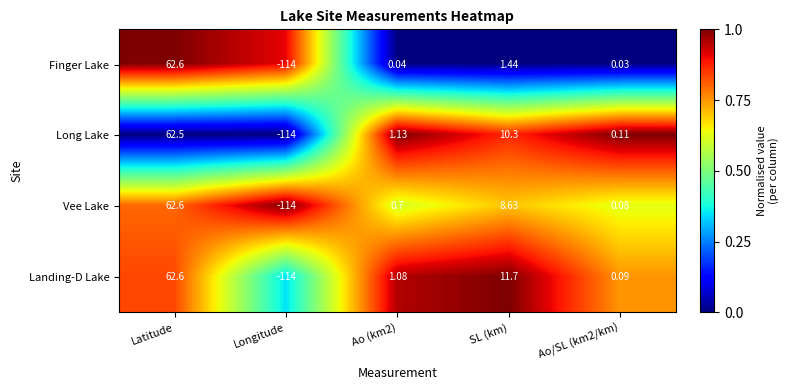

Which series changed the most between Ao (km2) and SL (km)?

Landing-D Lake